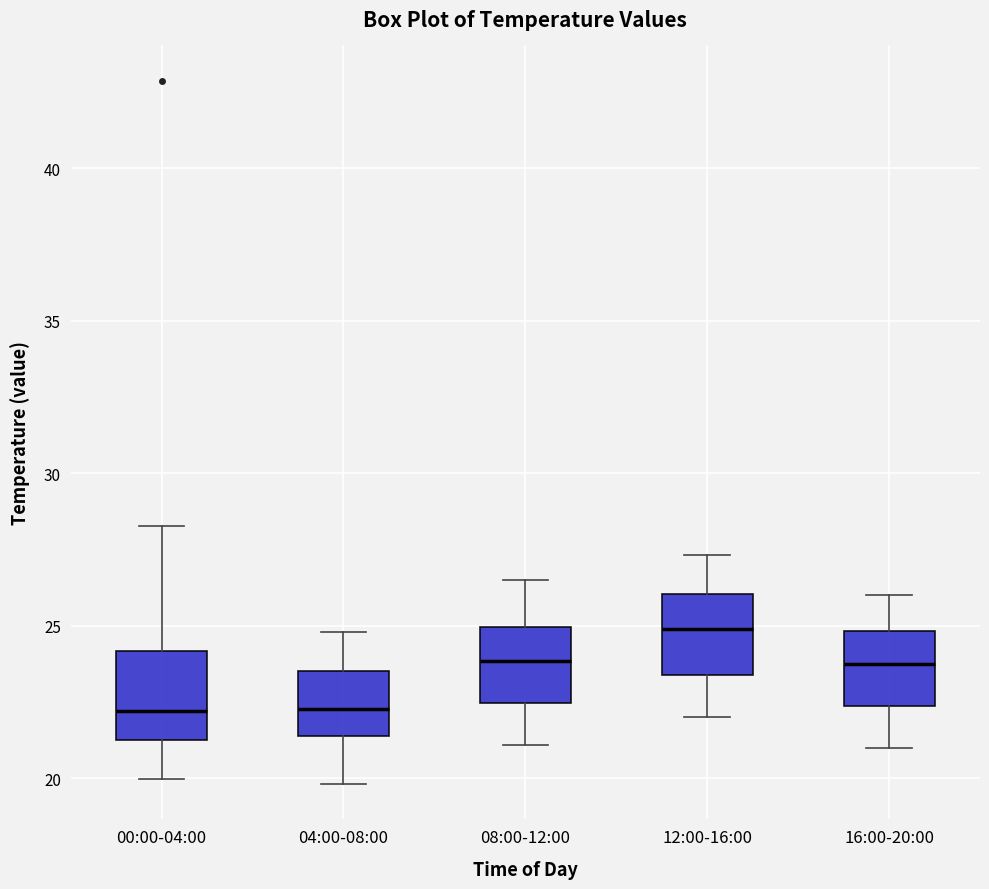

Where is the upper edge of the box for 04:00-08:00 on the y-axis? The values are not printed on the chart, so give them approximately, as read against the axis.

23.5